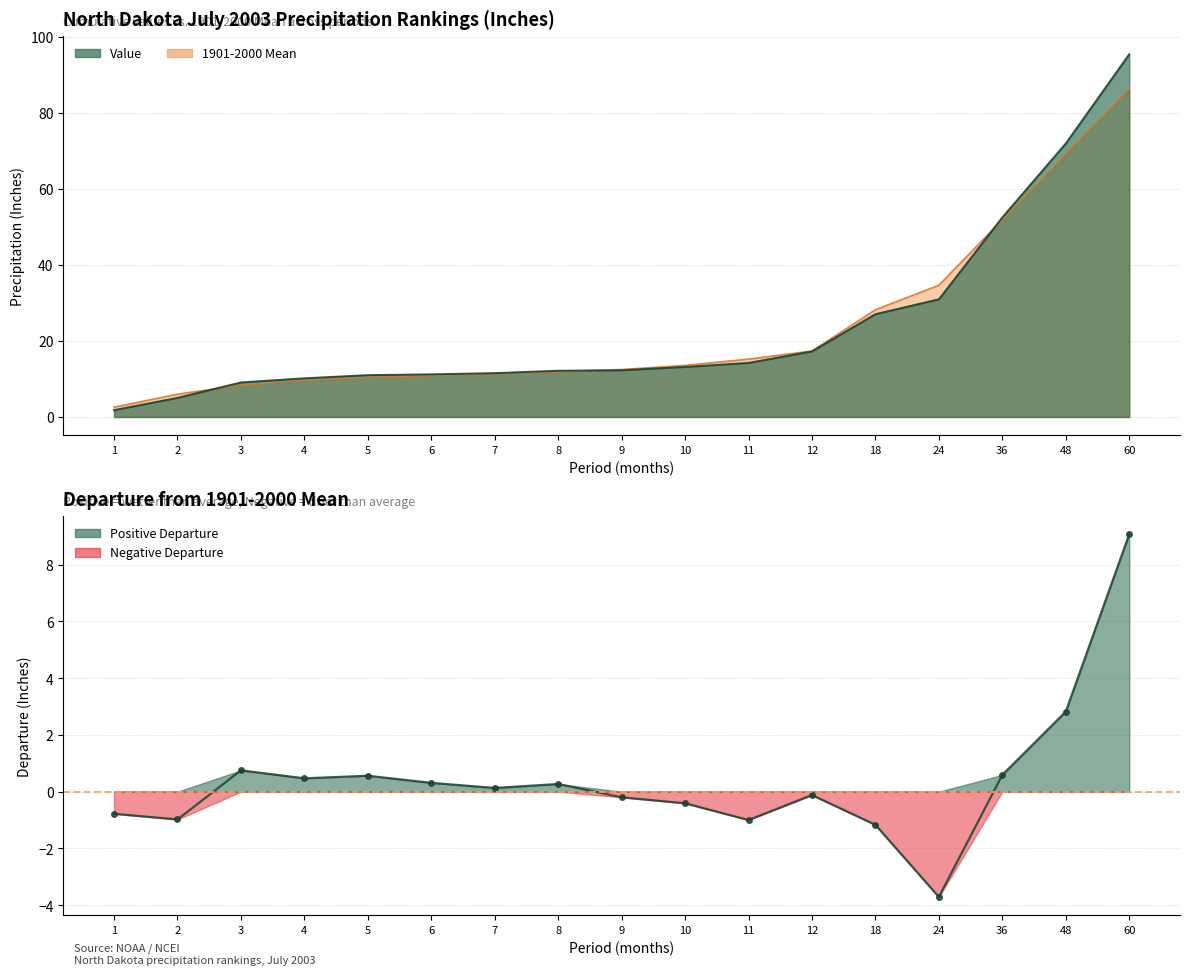

True or false: there are more than 2 points higher than both neighbors.

True